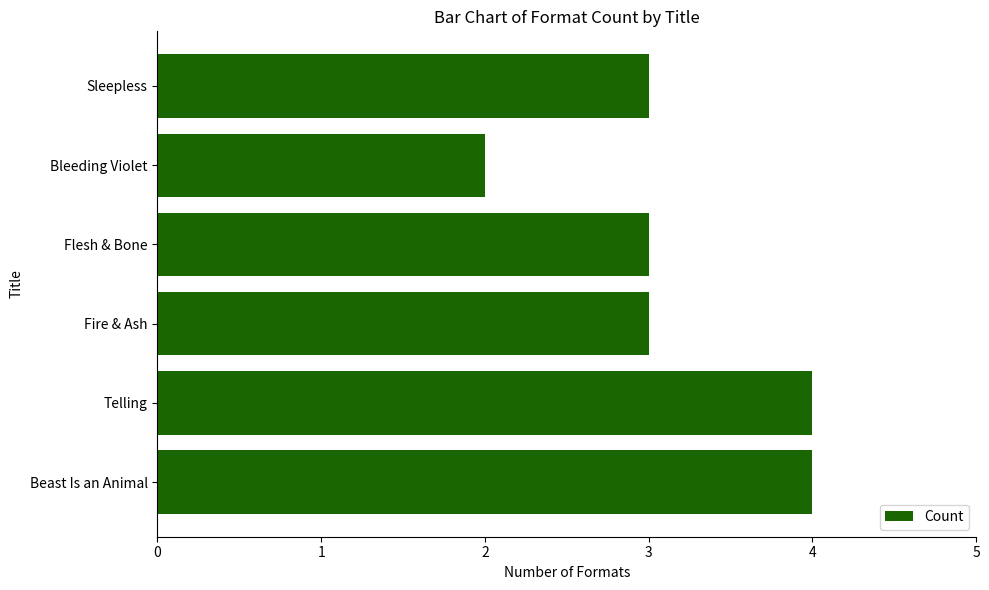

How many bars are there in total?

6